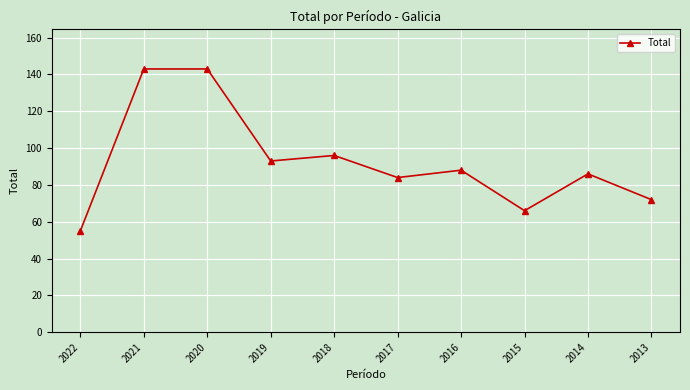

What is the change in value from 2022 to 2013?

+17